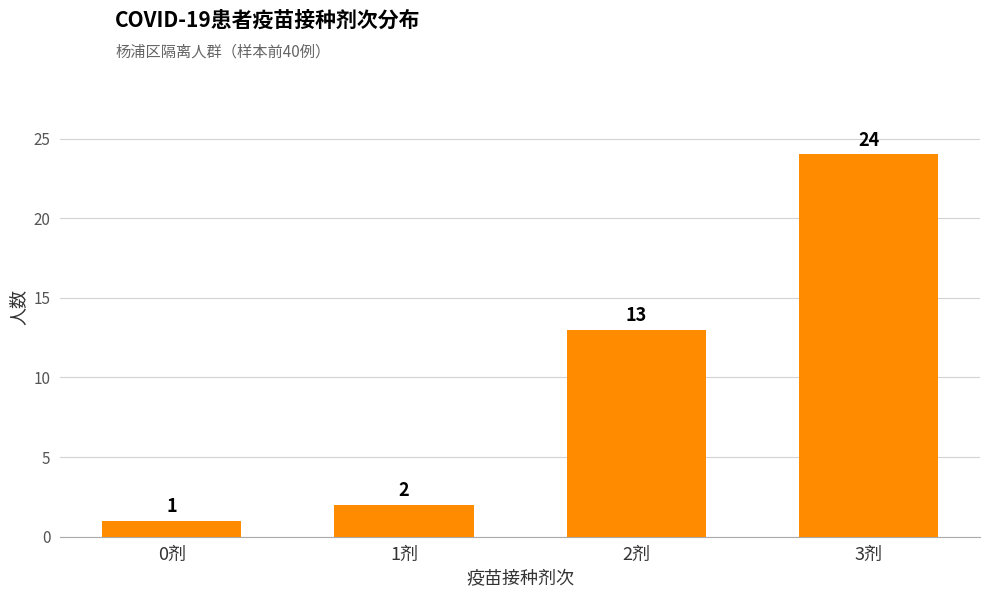

Which label corresponds to the largest value in the chart?

3剂